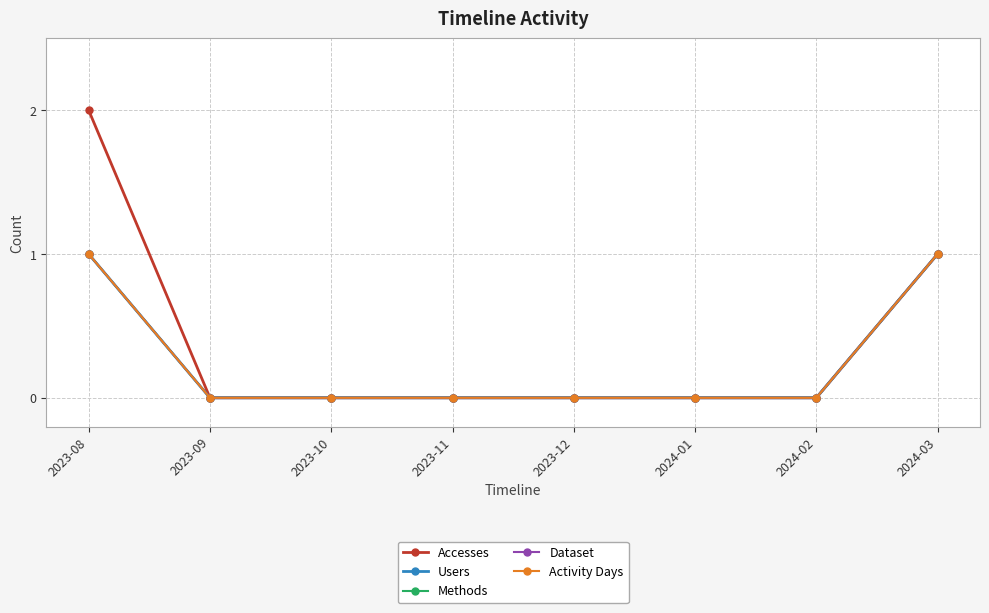

Does the chart have visible grid lines?

Yes